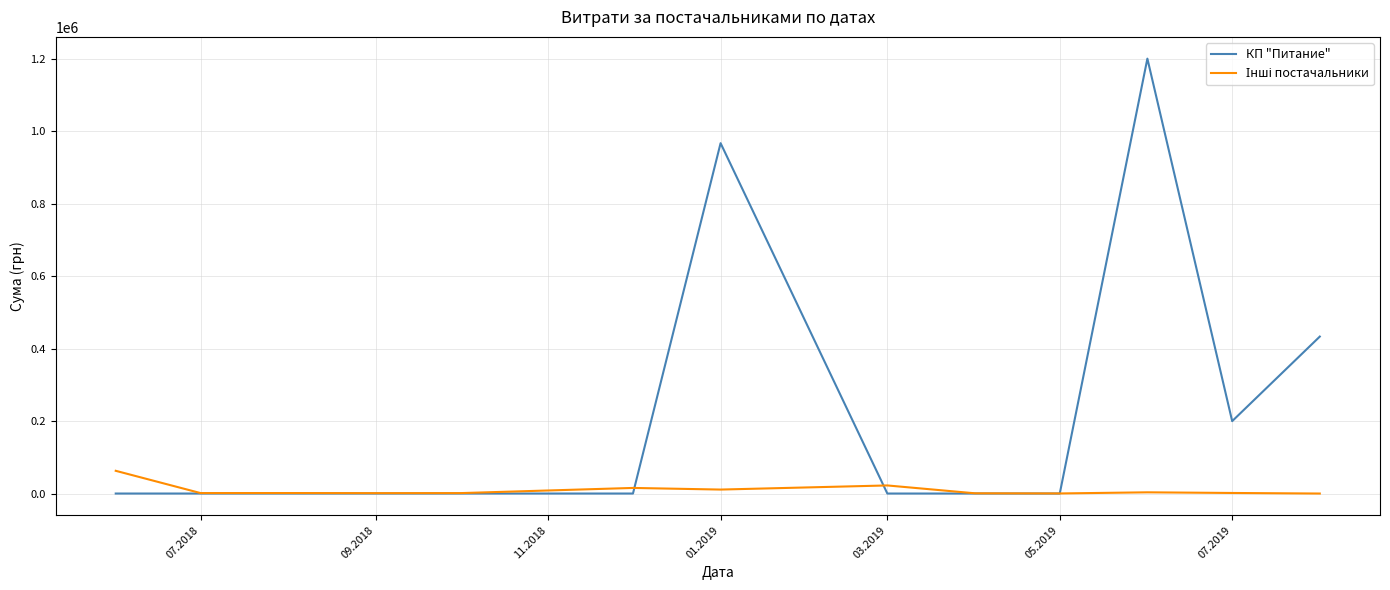

Which series has the widest spread of values?

КП "Питание"